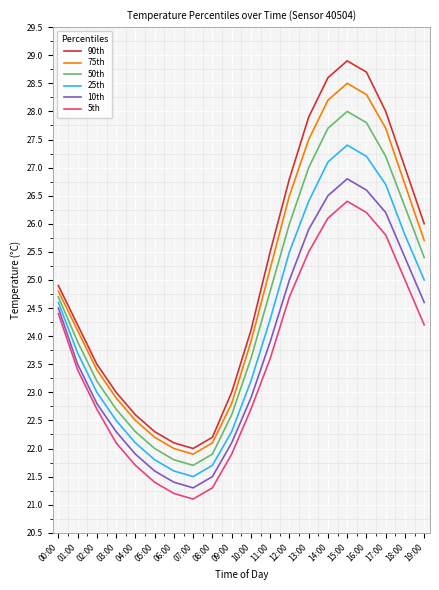

What is the greatest value displayed?

28.9